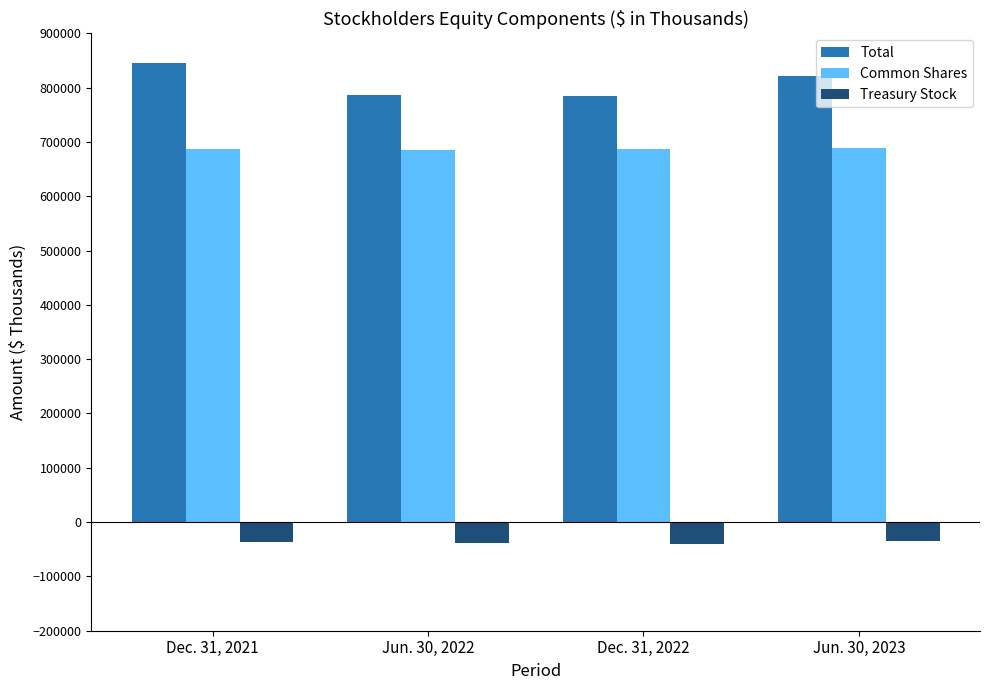

Is the value of Treasury Stock at Dec. 31, 2021 greater than the value of Common Shares at Dec. 31, 2022?

No